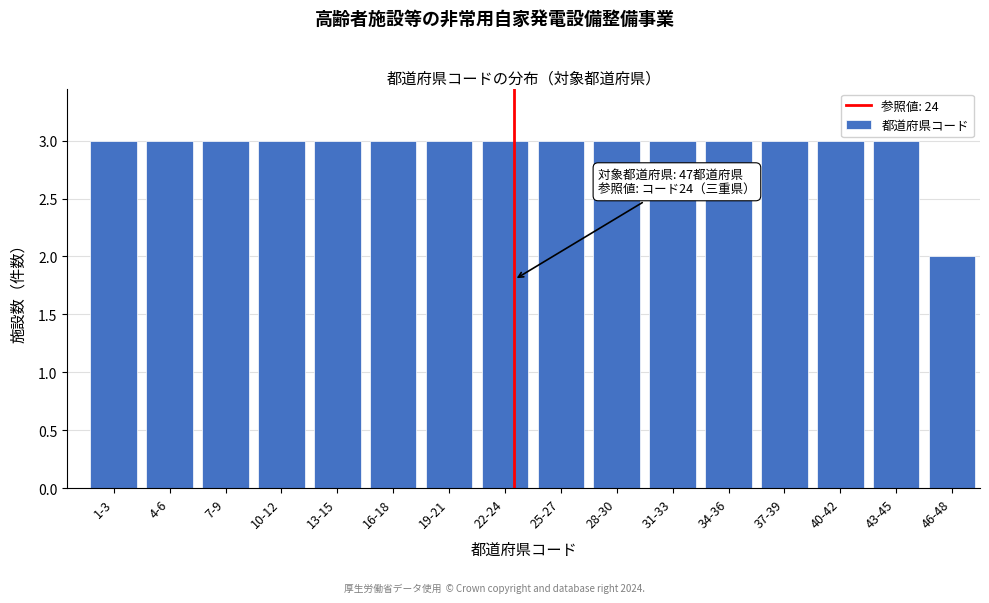

Reading right to left, extract all data points from this chart.

2	3	3	3	3	3	3	3	3	3	3	3	3	3	3	3